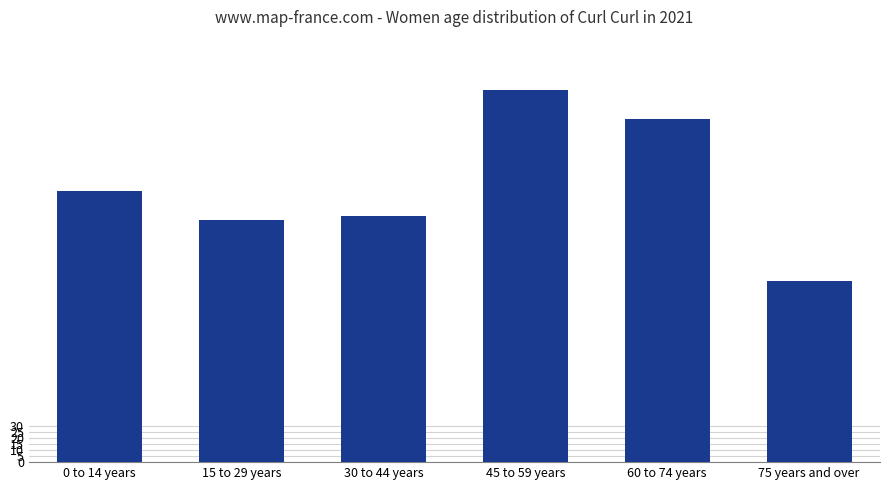

Count the number of data series in this chart.

1